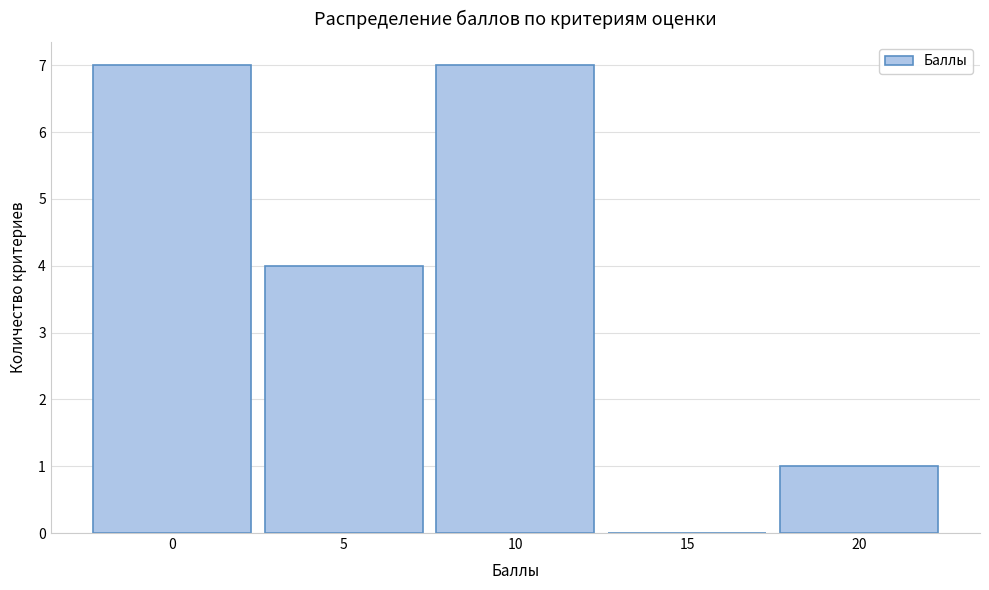

How tall is the bar that spans 2.5 to 7.5 on the x-axis? The values are not printed on the chart, so give them approximately, as read against the axis.

4